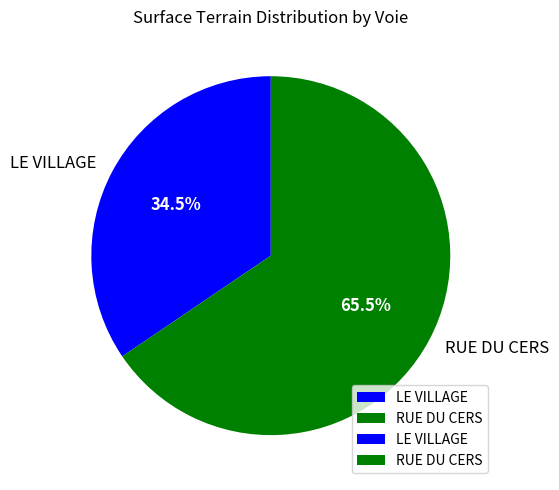

Does LE VILLAGE account for over 50% of the chart?

No